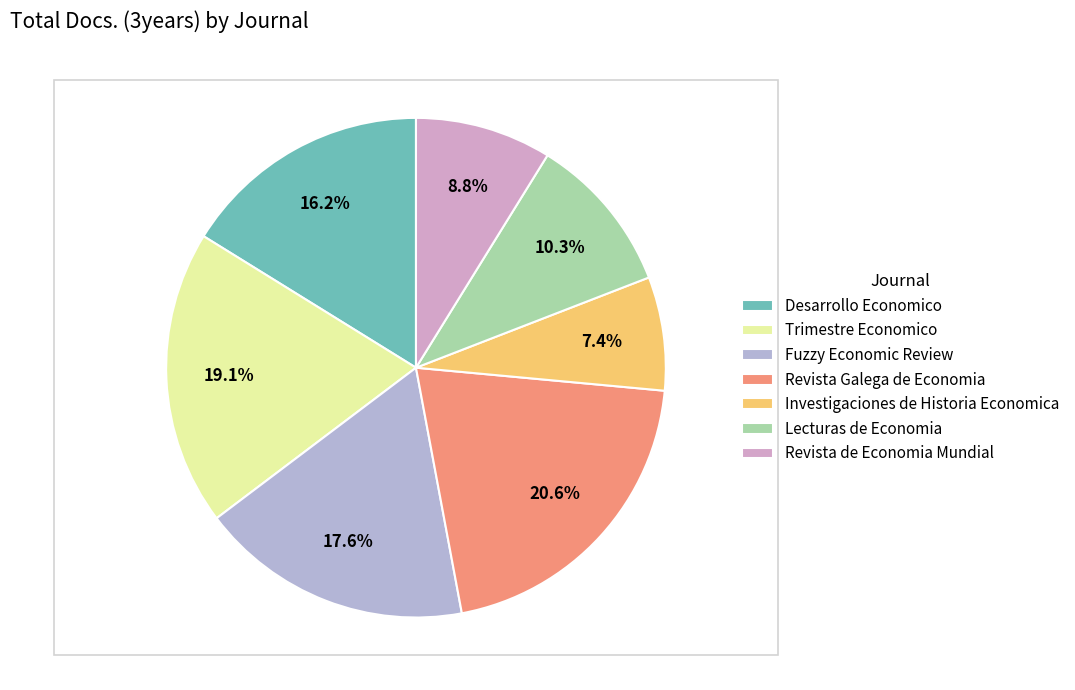

Is it true that Trimestre Economico is 19% of the pie?

True